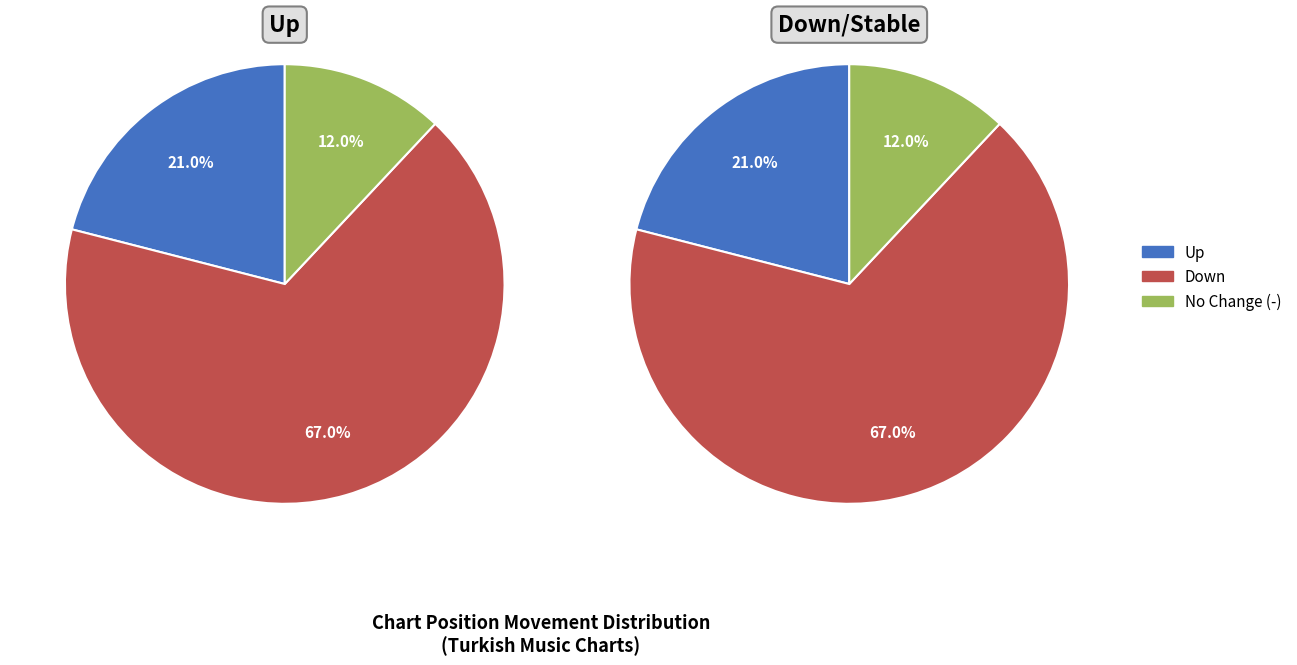

Count the number of slices in the pie.

3